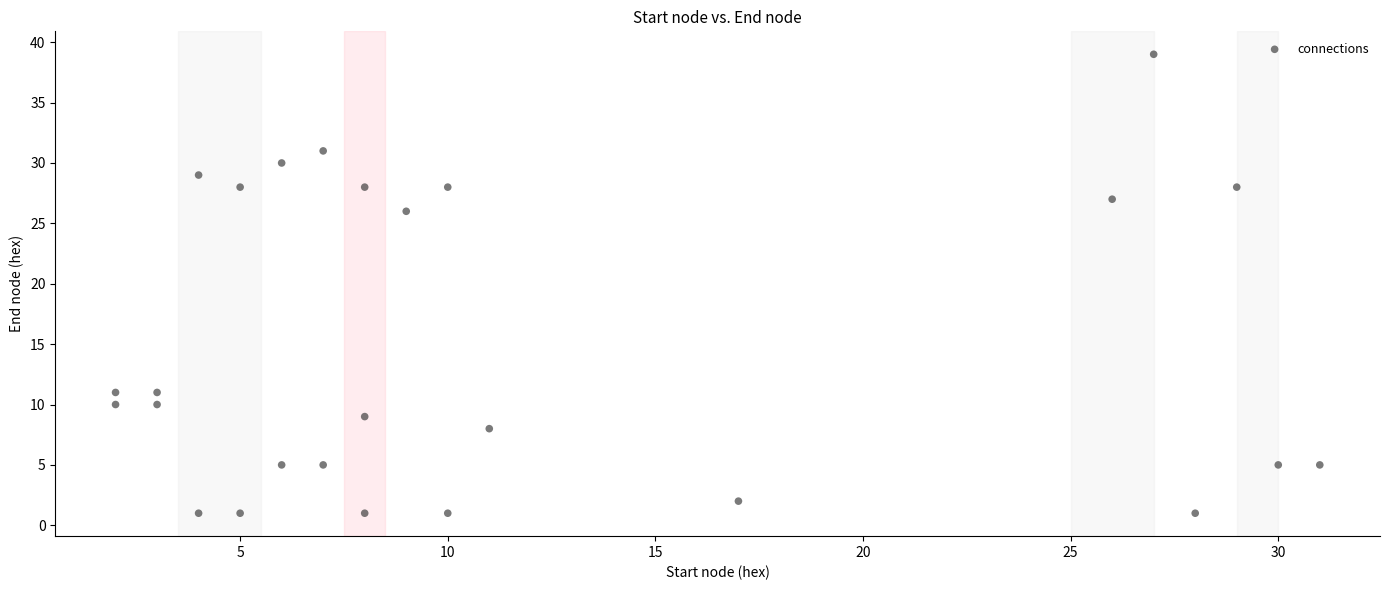

What Y value in the scatter plot is closest to 20?

26